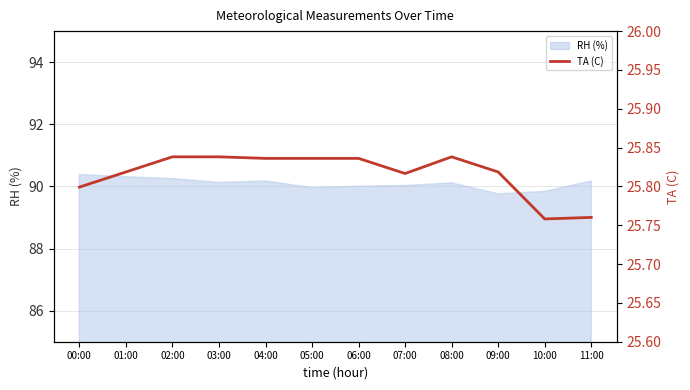

Is it true that RH (%) equals 143.0 at 03:00?

False